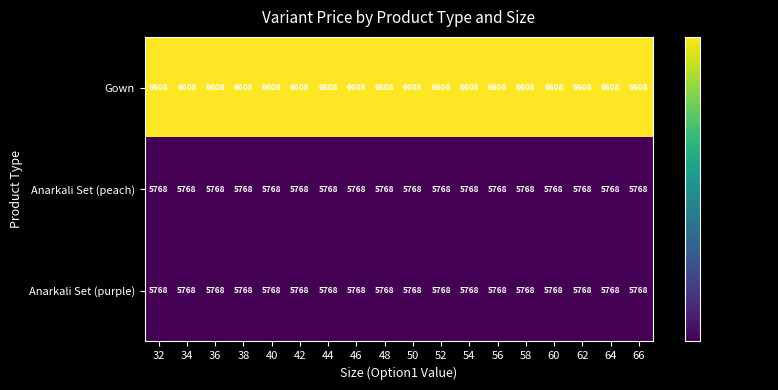

What value does the Anarkali Set (purple) series have at 42?

5768